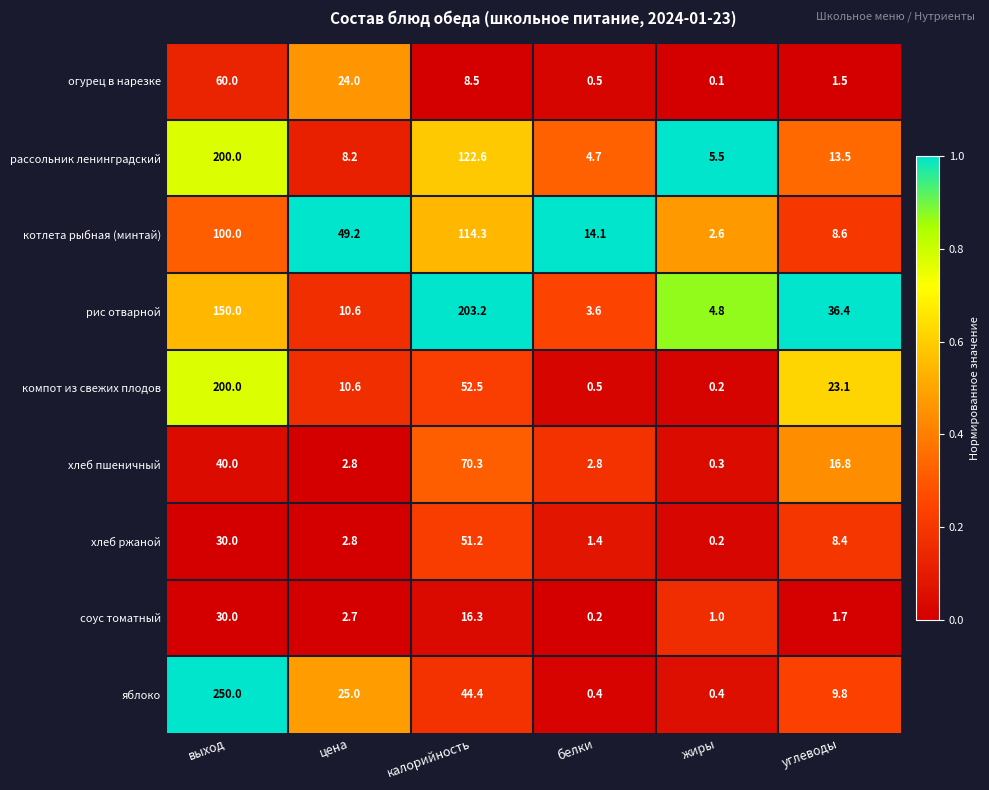

How many distinct data groups are displayed?

9